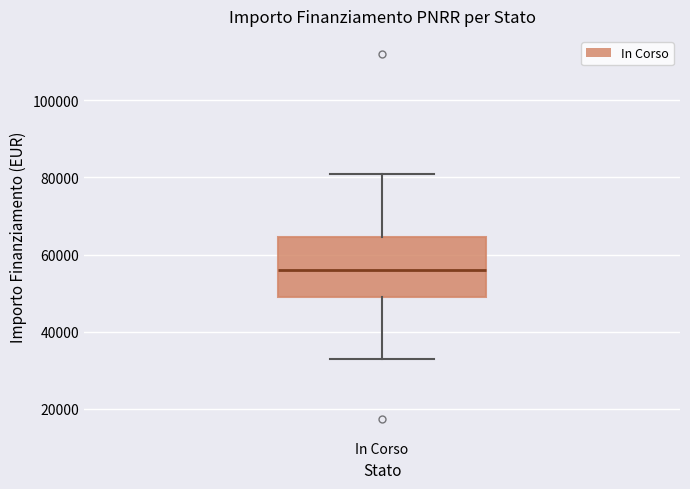

Transcribe this box plot: give where the median line is, the range the box spans, and where the two whiskers end, as read against the y-axis. The values are not printed on the chart, so give them approximately, as read against the axis.

median 56000, box 50000 to 64000, whiskers 32000 to 80000